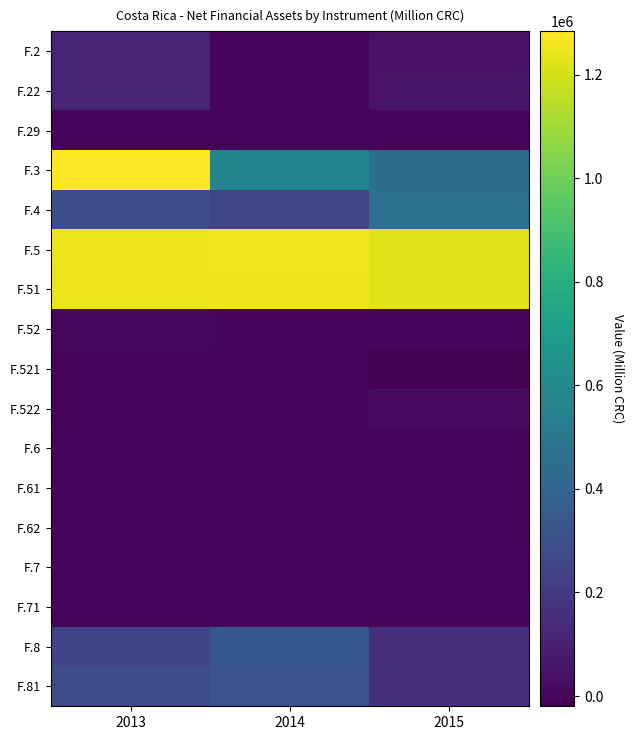

At how many categories does at least one series exceed 1278584?

1